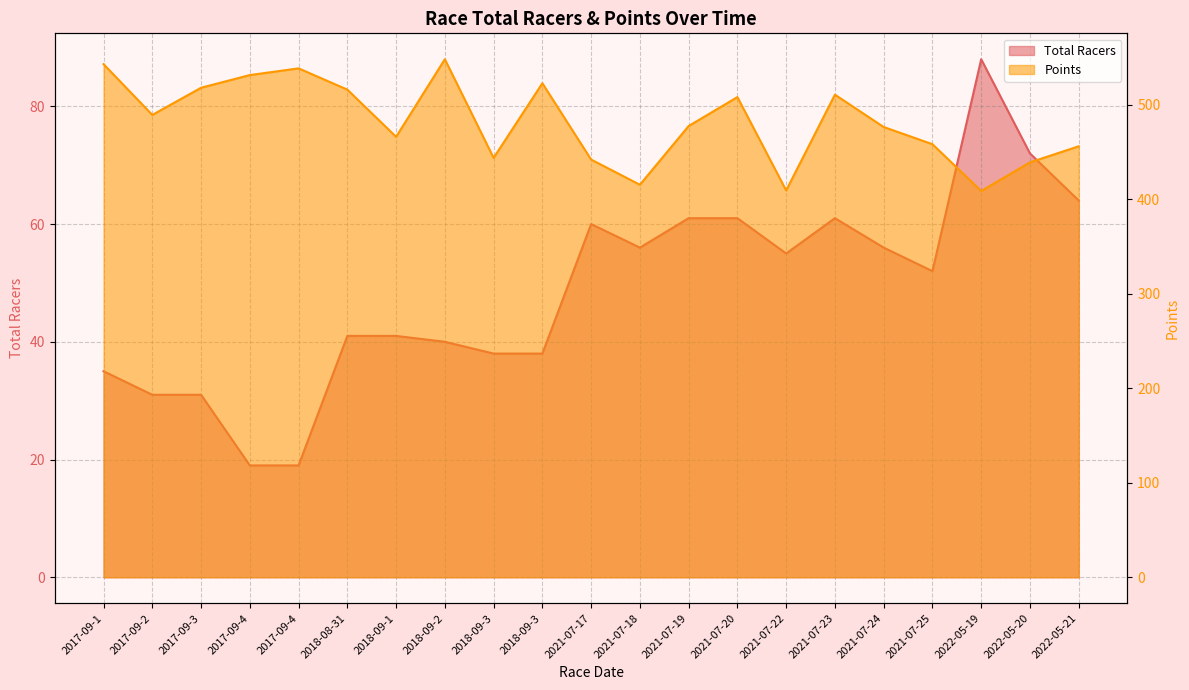

List the labels in order of Total Racers value, largest first.

2022-05-19, 2022-05-20, 2022-05-21, 2021-07-19, 2021-07-20, 2021-07-23, 2021-07-17, 2021-07-18, 2021-07-24, 2021-07-22, 2021-07-25, 2018-08-31, 2018-09-1, 2018-09-2, 2018-09-3, 2018-09-3, 2017-09-1, 2017-09-2, 2017-09-3, 2017-09-4, 2017-09-4